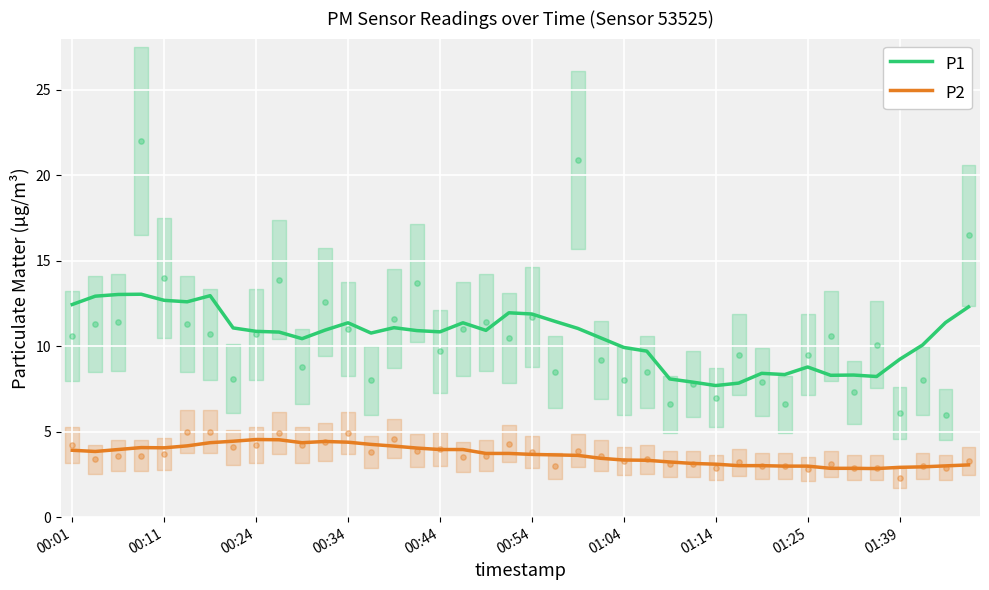

Which series contains the lowest Y value?

P2